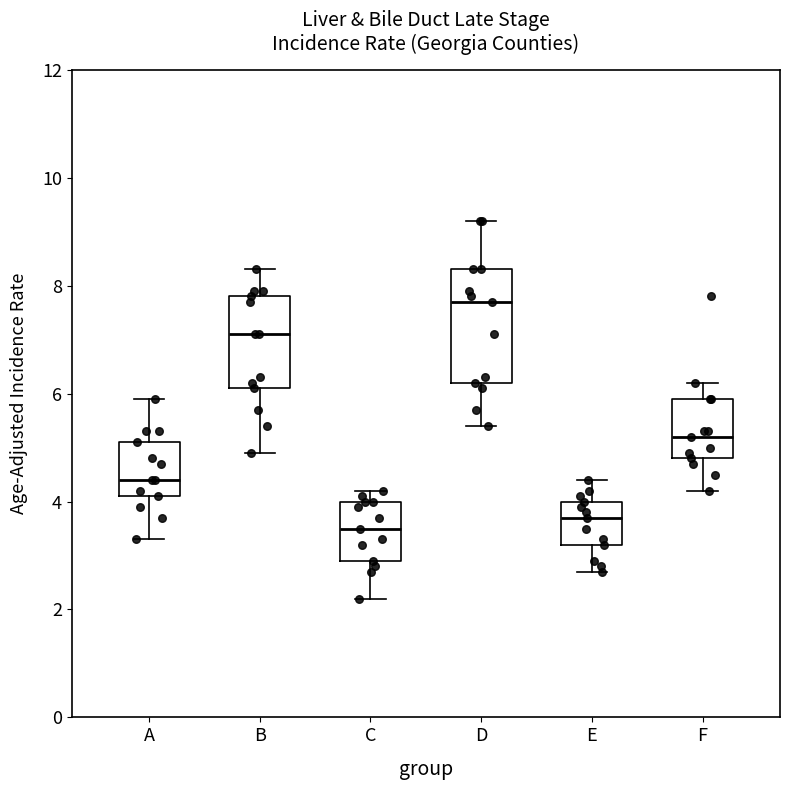

Reading left to right, transcribe this box plot: for each box, give where its median line is, the range the box spans, and where its two whiskers end, as read against the y-axis. The values are not printed on the chart, so give them approximately, as read against the axis.

A: median 4.4, box 4.2 to 5.2, whiskers 3.4 to 6.0
B: median 7.2, box 6.2 to 7.8, whiskers 5.0 to 8.4
C: median 3.6, box 3.0 to 4.0, whiskers 2.2 to 4.2
D: median 7.8, box 6.2 to 8.4, whiskers 5.4 to 9.2
E: median 3.8, box 3.2 to 4.0, whiskers 2.8 to 4.4
F: median 5.2, box 4.8 to 6.0, whiskers 4.2 to 6.2